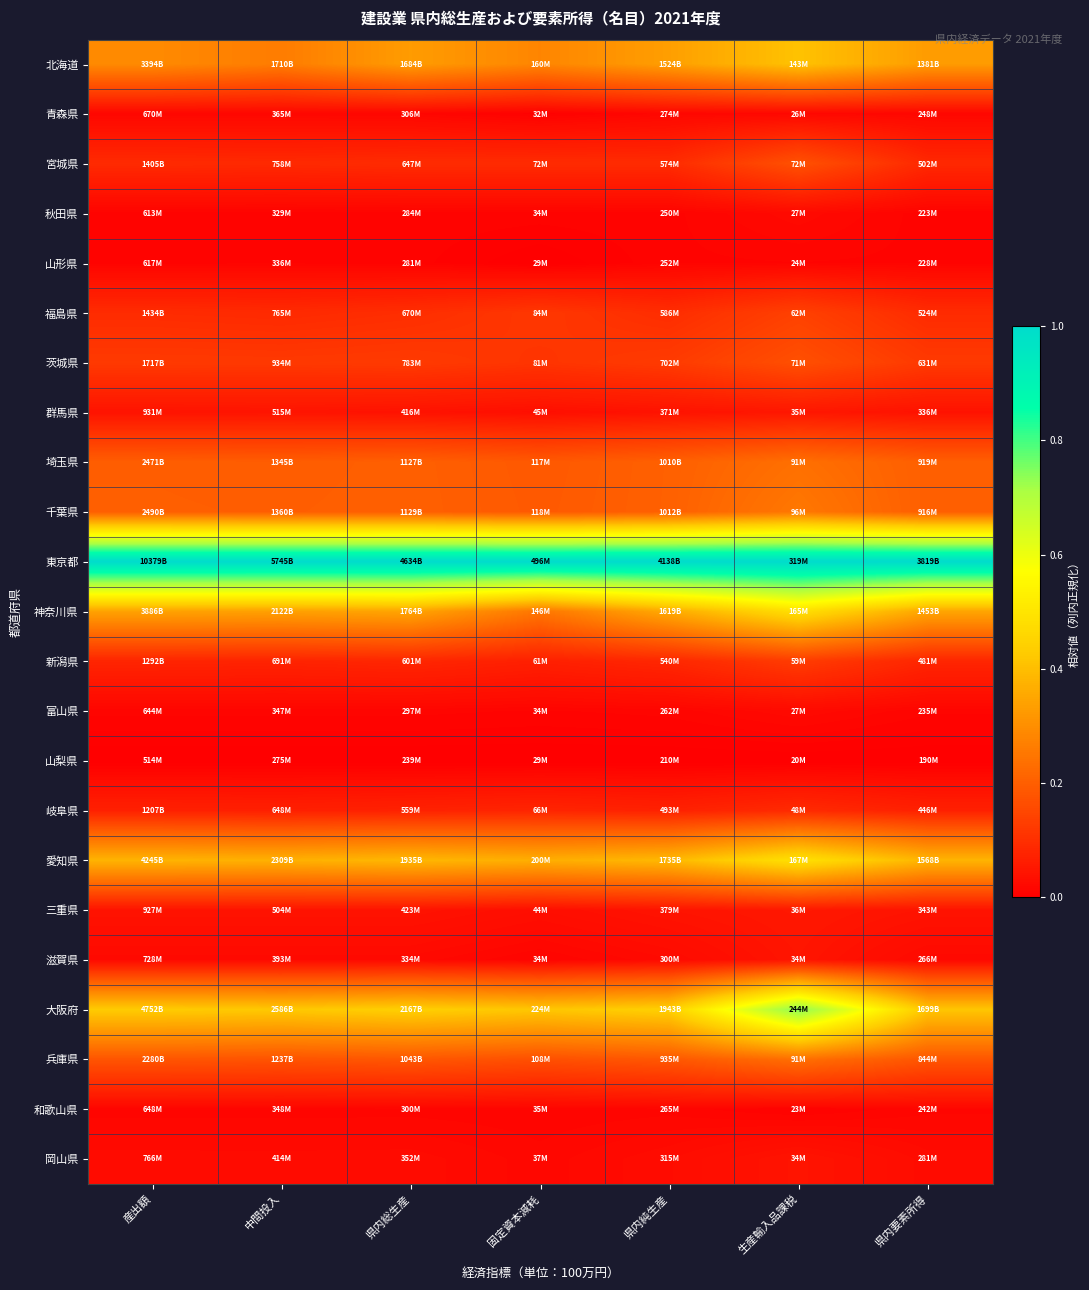

At which category is the sum across all series the highest?

生産輸入品課税